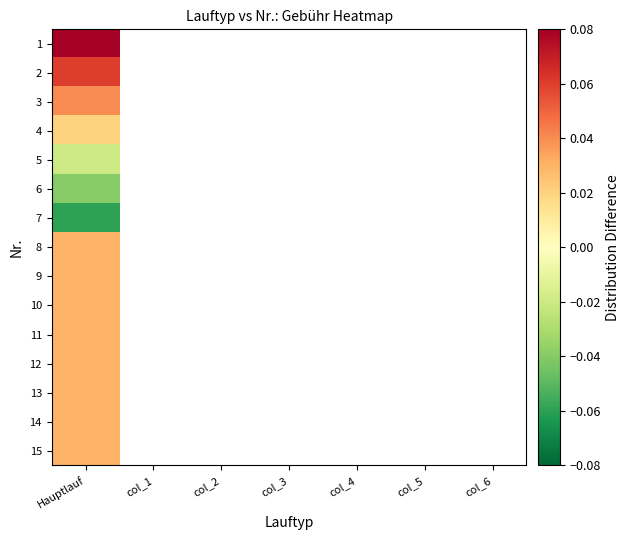

At which category is the sum across all series the highest?

Hauptlauf